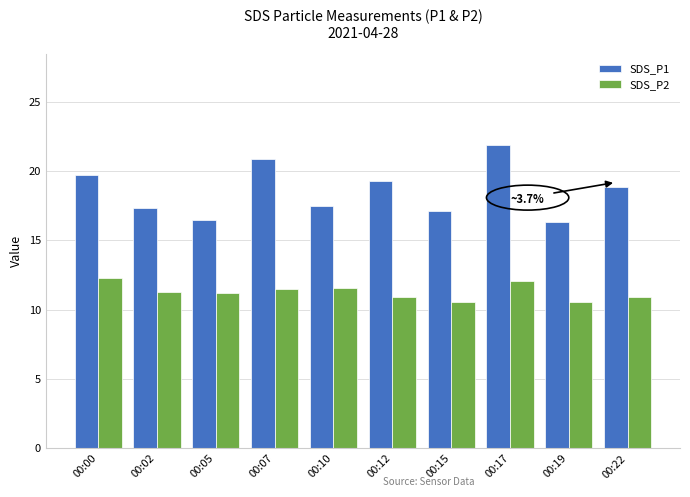

Which series changed the most between 00:00 and 00:12?

SDS_P2